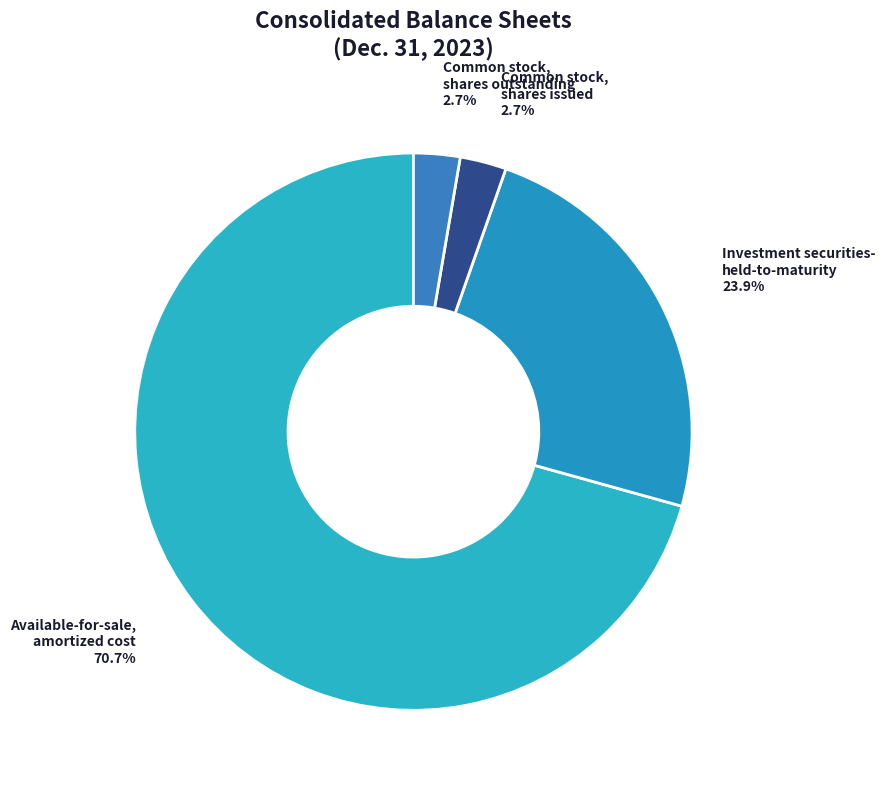

How many segments does this pie chart have?

4